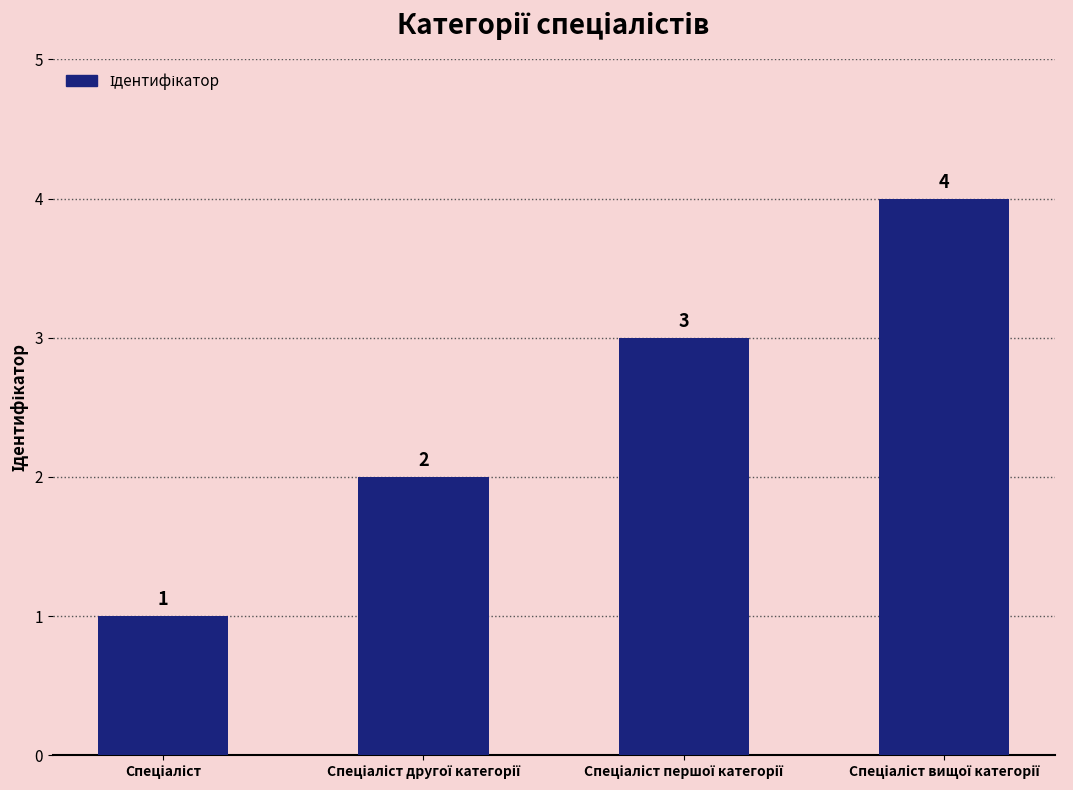

What is the value of the 4th bar from the left?

4